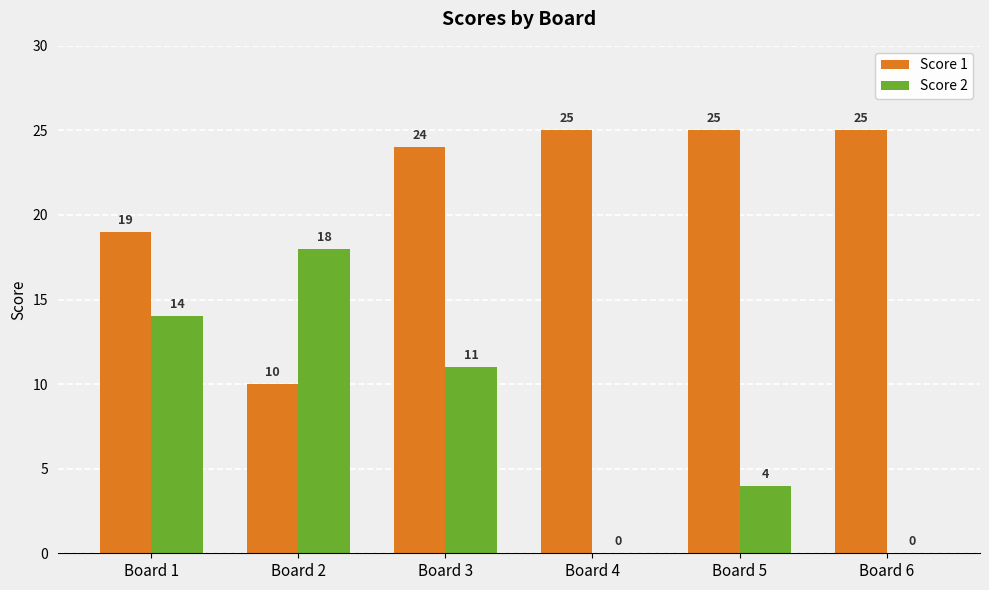

Which series has the largest total across all categories?

Score 1